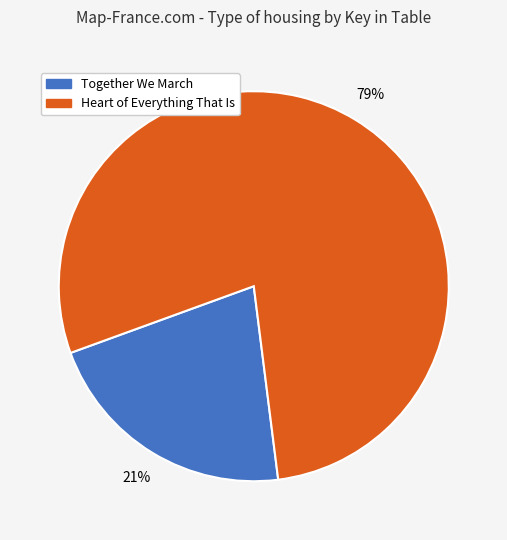

To the nearest percent, what is the average slice percentage?

50%